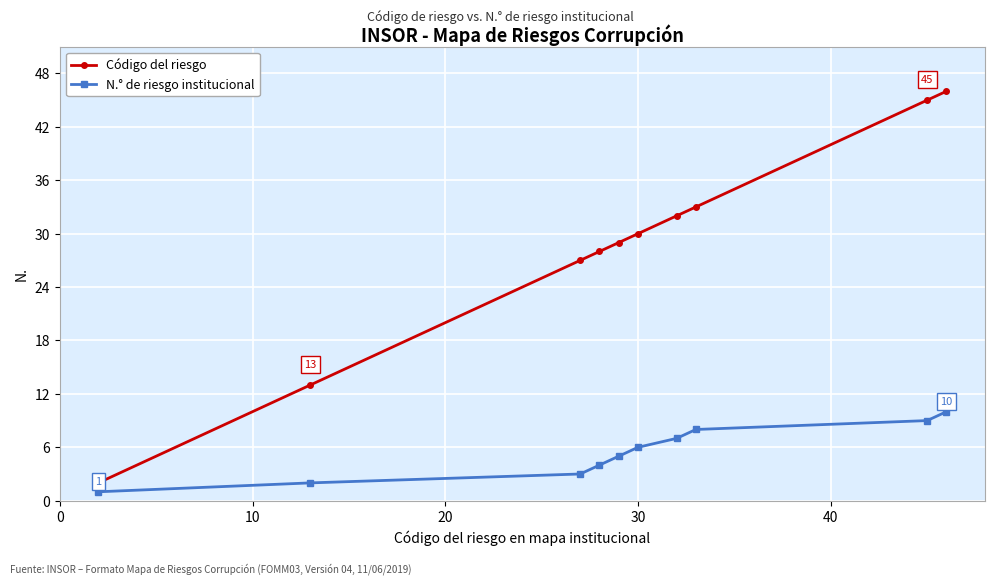

How many data points does each series have?

10